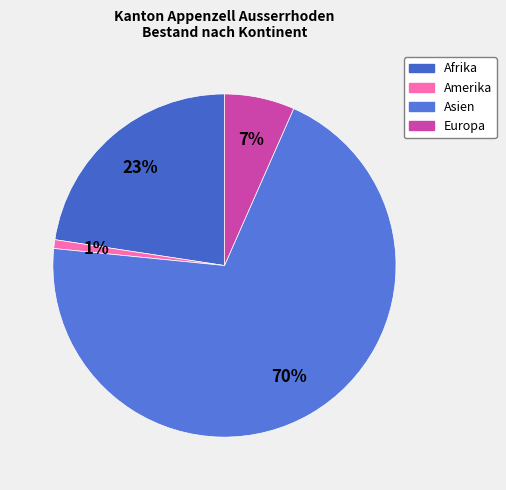

To the nearest percent, what portion does Afrika represent?

23%